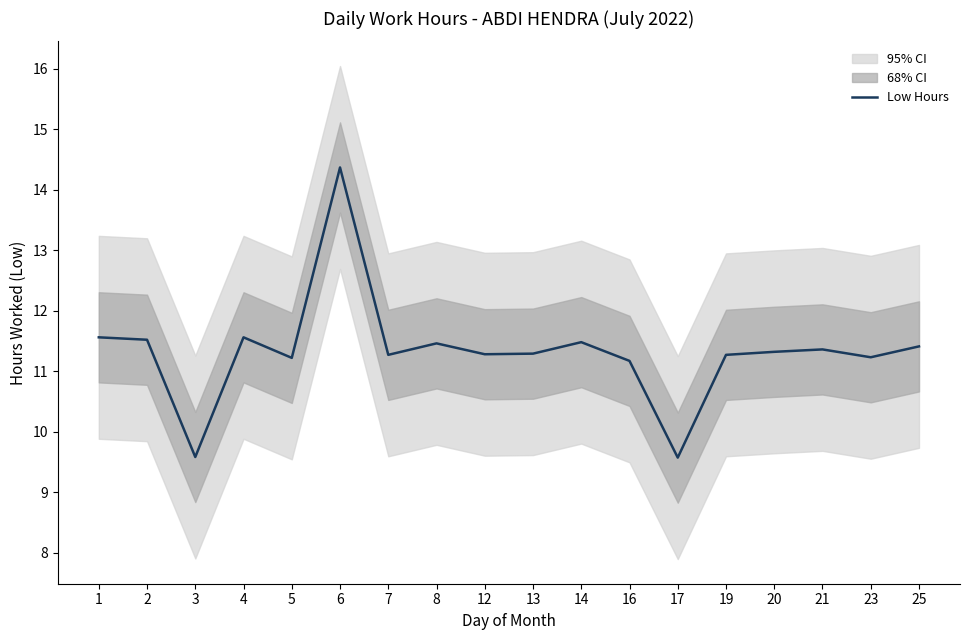

Which category has the lowest value across all series?

17